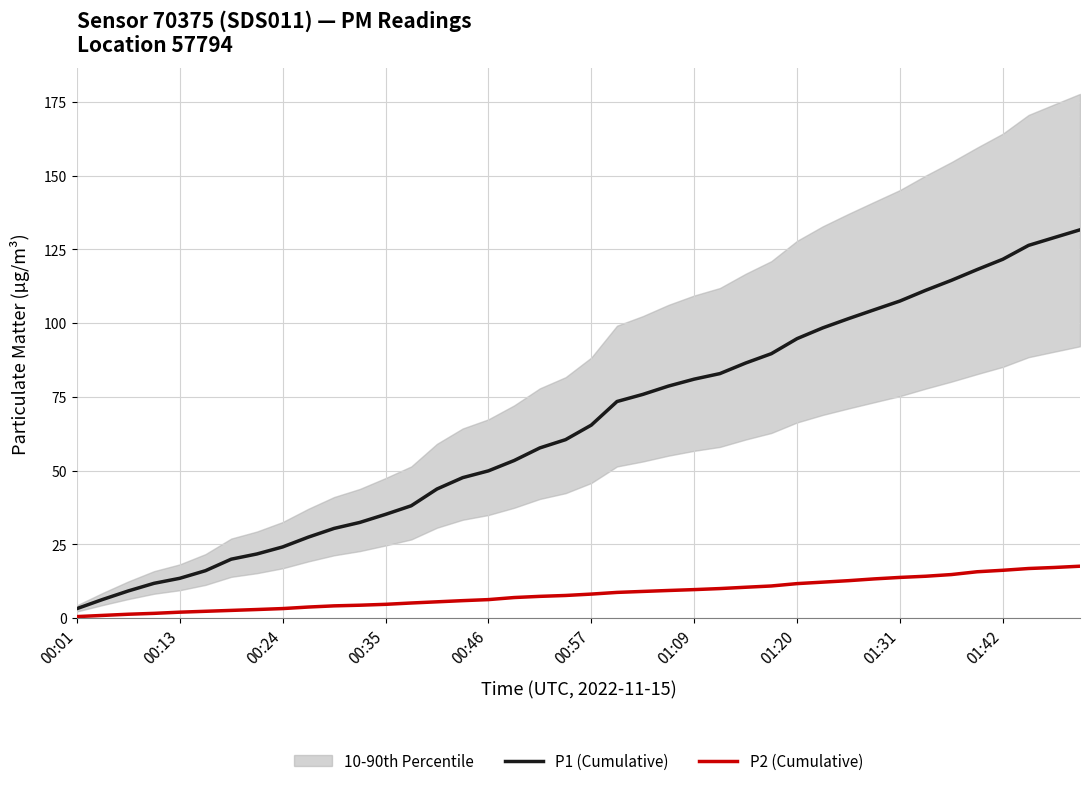

What is the greatest value displayed?

131.6